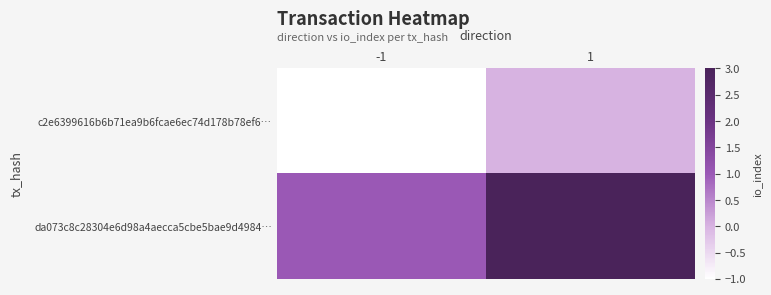

Which has a higher value, 1 or -1?

1